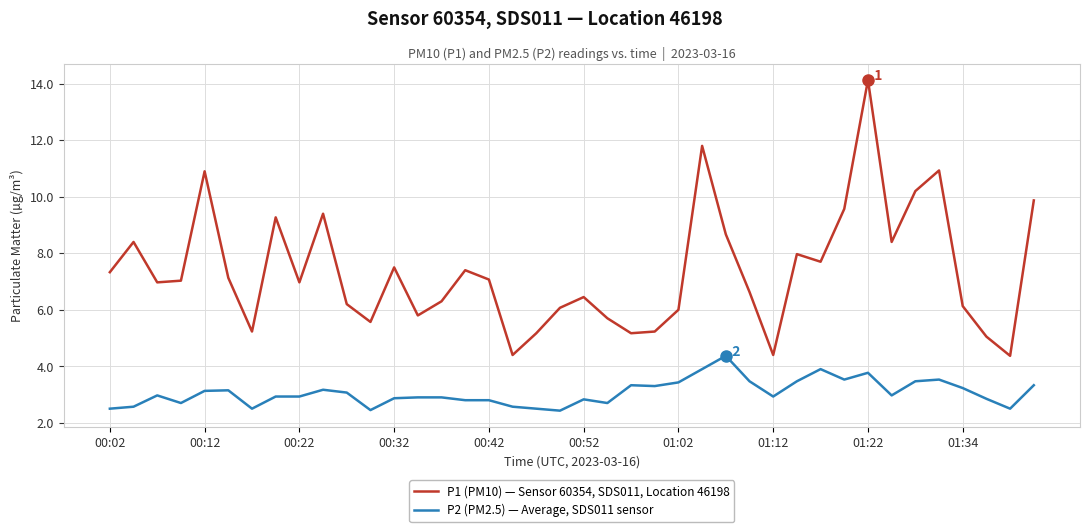

What is the maximum value shown in the chart?

14.1